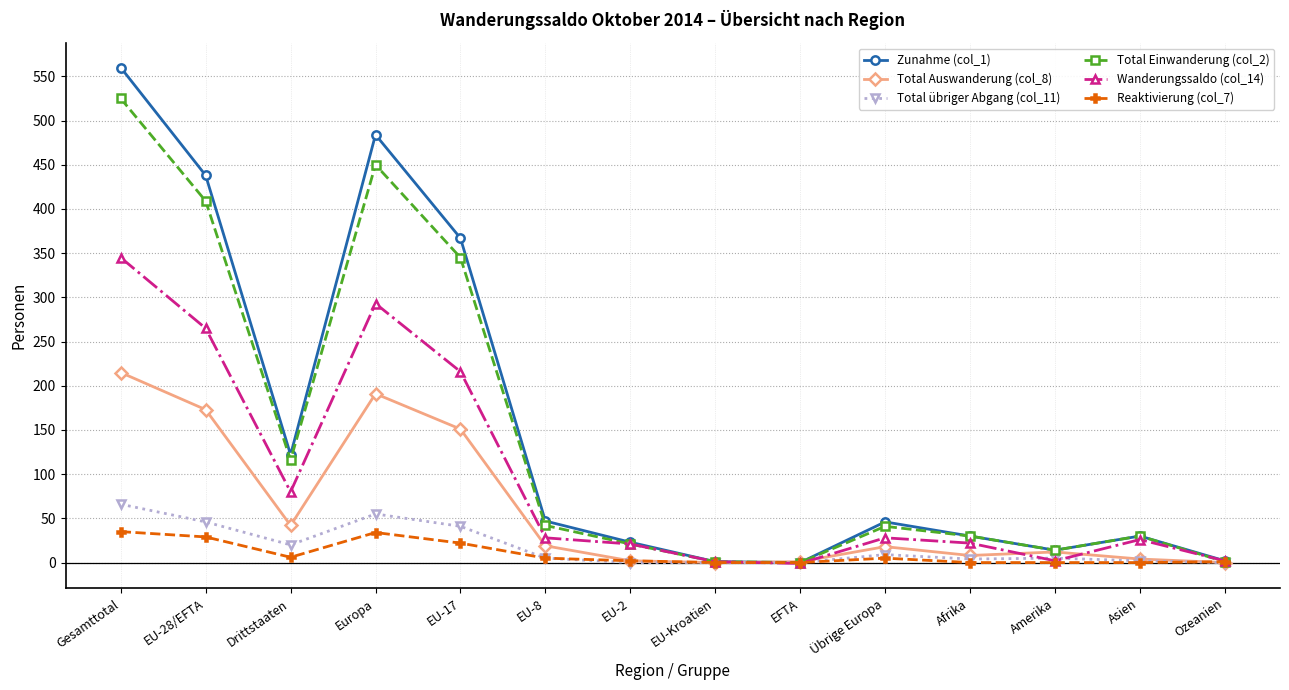

What is the difference between the second highest and minimum values in the Total übriger Abgang (col_11) series?

55